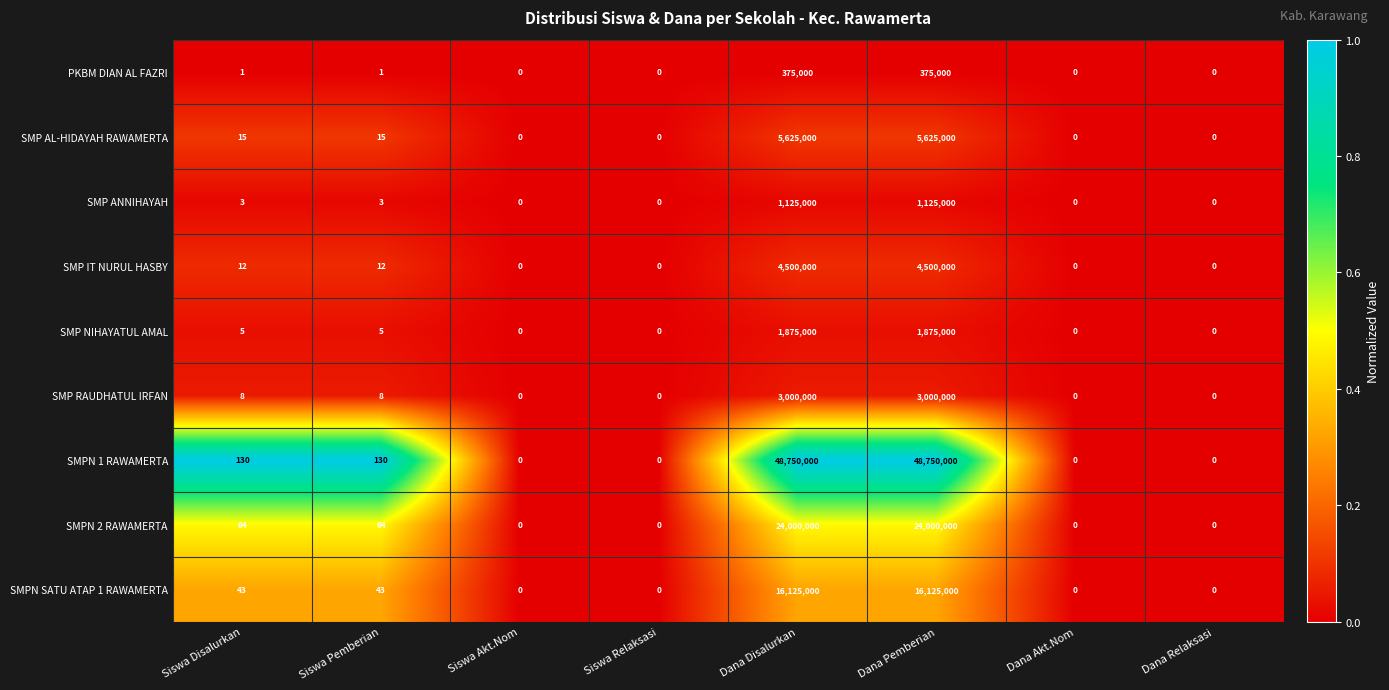

What is the difference between the maximum and second lowest values in the SMPN 1 RAWAMERTA series?

48750000